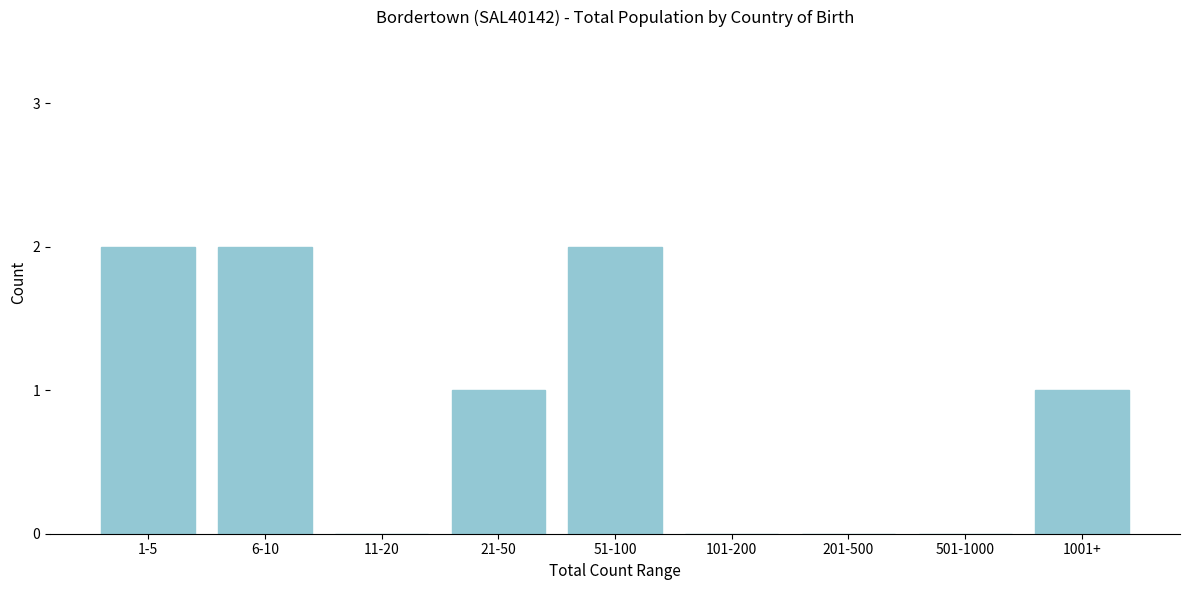

Reading left to right, transcribe all the data shown in this chart.

1-5=2	6-10=2	11-20=0	21-50=1	51-100=2	101-200=0	201-500=0	501-1000=0	1001+=1